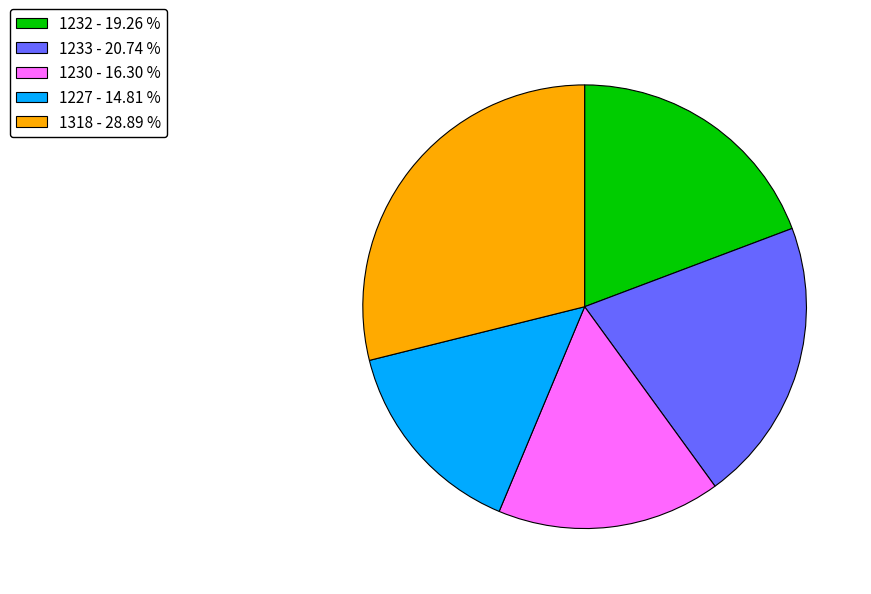

Does any single category account for the majority?

No